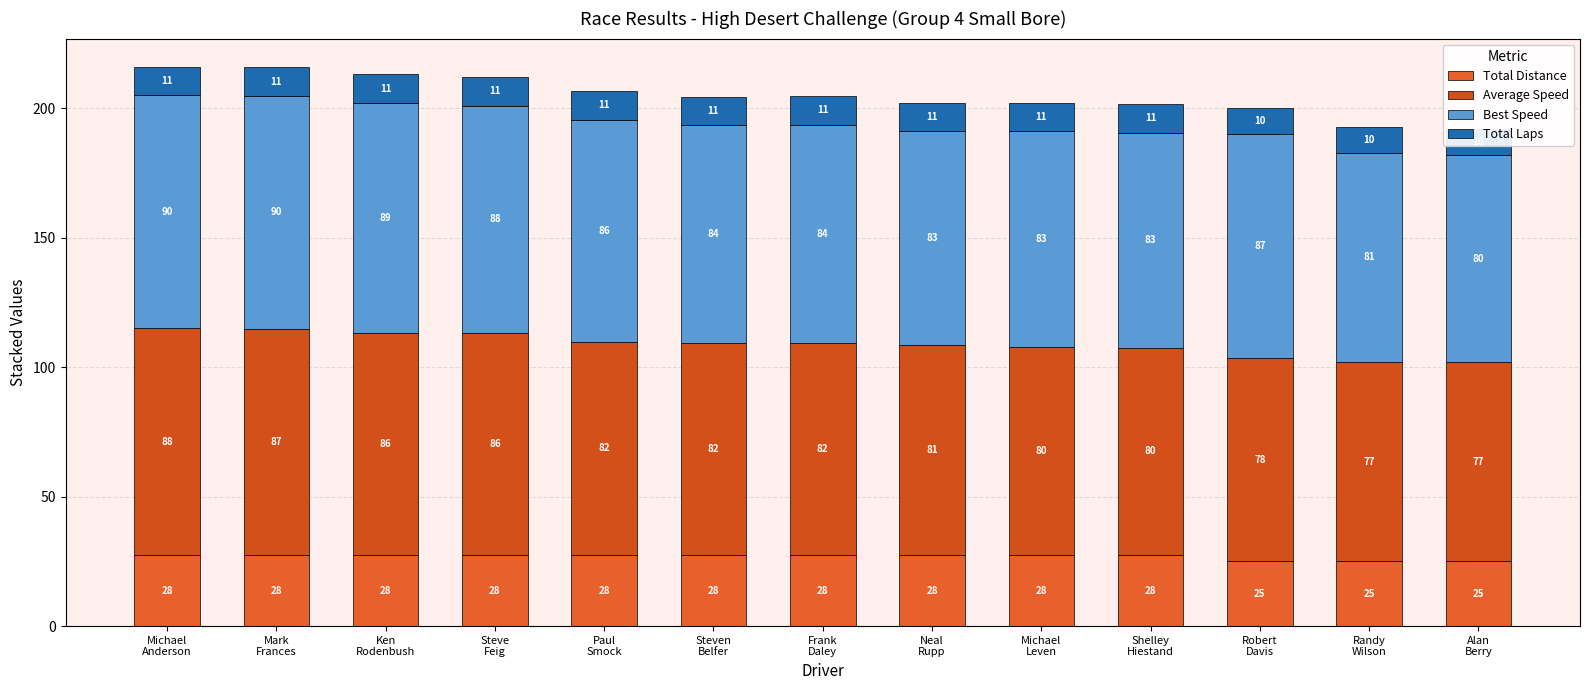

Which label corresponds to the largest value in the chart?

Michael
Anderson